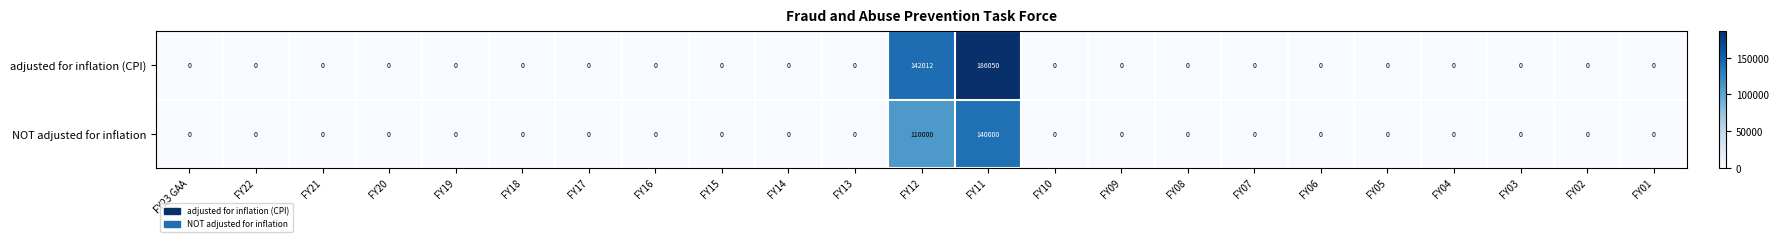

What is the difference between the maximum and minimum values in the NOT adjusted for inflation series?

140000